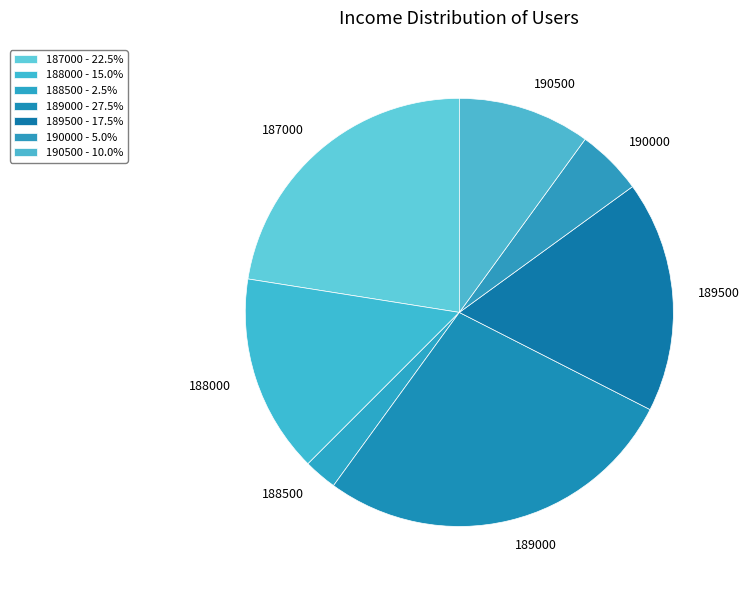

Count the number of slices in the pie.

7